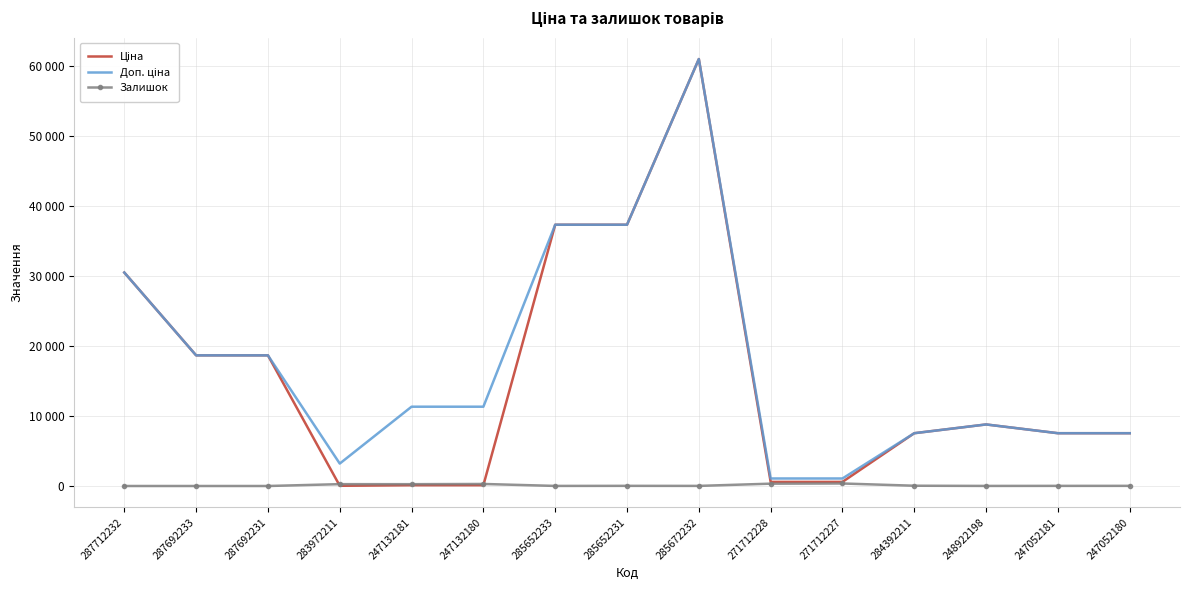

What is the value of the Залишок point at the 4th from the left?

264.0